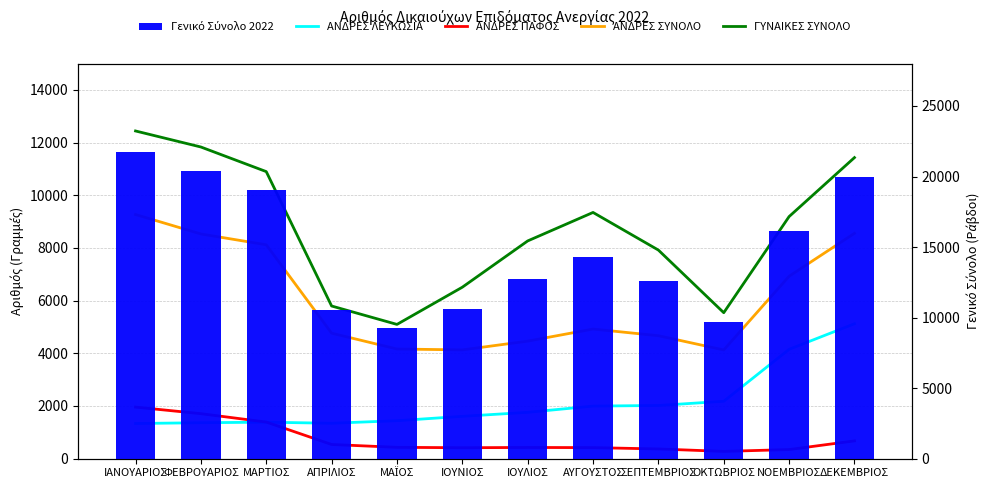

Reading left to right, extract all data points from this chart.

ΑΝΔΡΕΣ ΛΕΥΚΩΣΙΑ: 1335	1364	1385	1344	1441	1607	1759	1996	2019	2179	4152	5123
ΑΝΔΡΕΣ ΠΑΦΟΣ: 1958	1708	1390	538	430	415	425	419	368	276	345	675
ΑΝΔΡΕΣ ΣΥΝΟΛΟ: 9271	8533	8122	4765	4164	4130	4463	4922	4669	4128	6927	8557
ΓΥΝΑΙΚΕΣ ΣΥΝΟΛΟ: 12444	11835	10901	5797	5098	6511	8268	9350	7921	5543	9193	11433
Γενικό Σύνολο 2022: 21715	20368	19023	10562	9262	10641	12731	14272	12590	9671	16120	19990